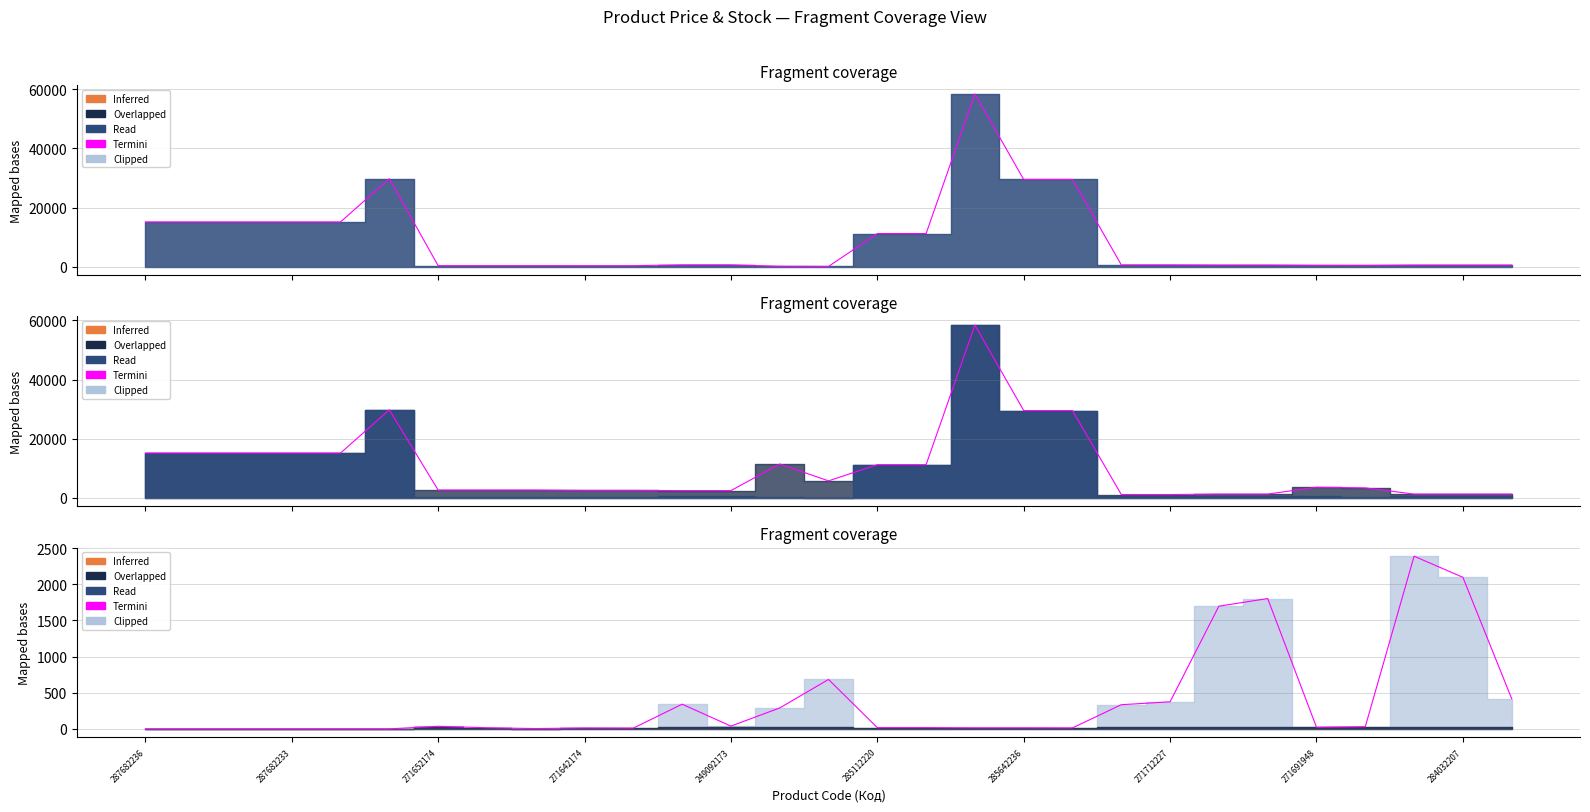

How many lines are shown in the chart?

1